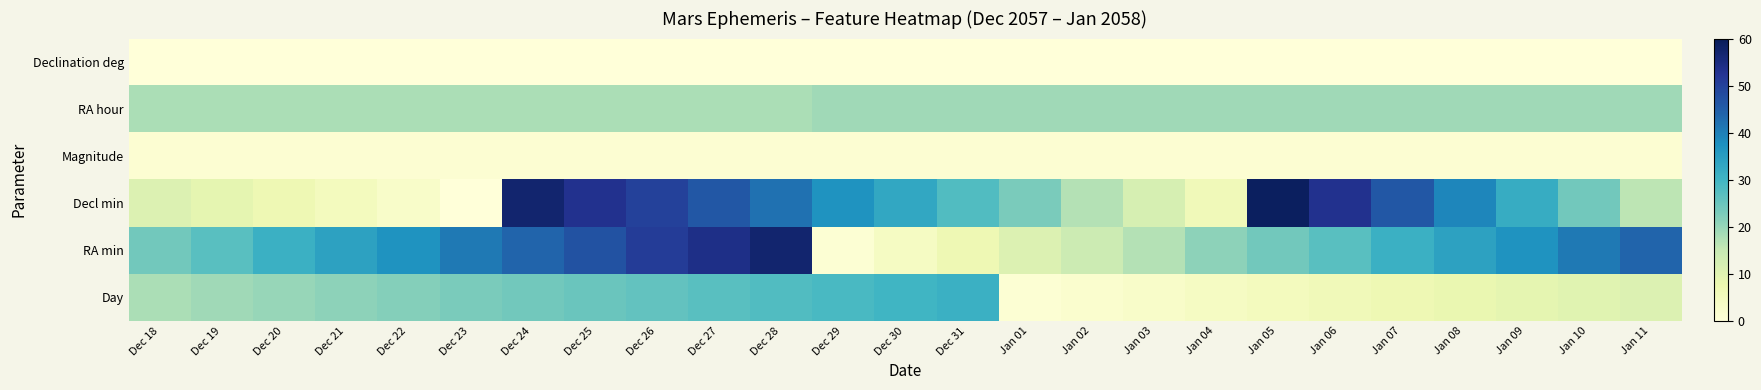

Which series changed the most between Dec 19 and Dec 29?

Decl min